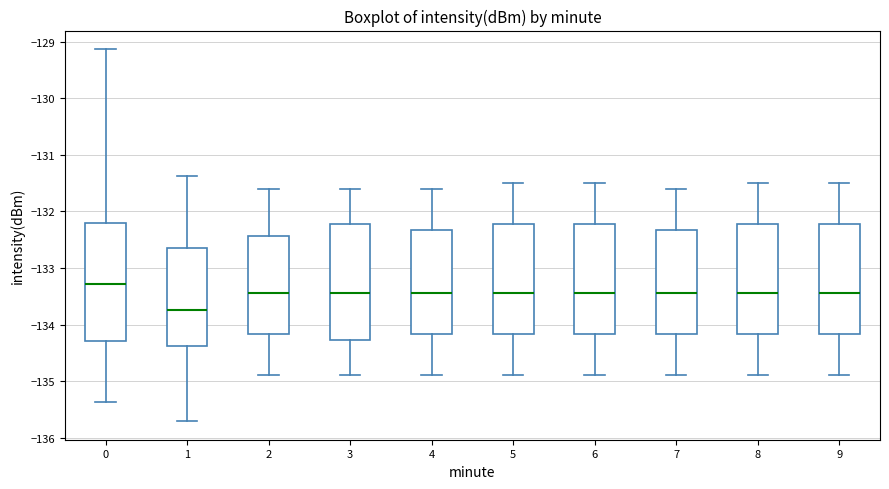

Reading left to right, read every box against the y-axis: the position of its median line, the range the box covers, and the ends of its whiskers. The values are not printed on the chart, so give them approximately, as read against the axis.

0: median -133.3, box -134.3 to -132.2, whiskers -135.4 to -129.1
1: median -133.7, box -134.4 to -132.6, whiskers -135.7 to -131.4
2: median -133.4, box -134.2 to -132.4, whiskers -134.9 to -131.6
3: median -133.4, box -134.3 to -132.2, whiskers -134.9 to -131.6
4: median -133.4, box -134.2 to -132.3, whiskers -134.9 to -131.6
5: median -133.4, box -134.2 to -132.2, whiskers -134.9 to -131.5
6: median -133.4, box -134.2 to -132.2, whiskers -134.9 to -131.5
7: median -133.4, box -134.2 to -132.3, whiskers -134.9 to -131.6
8: median -133.4, box -134.2 to -132.2, whiskers -134.9 to -131.5
9: median -133.4, box -134.2 to -132.2, whiskers -134.9 to -131.5